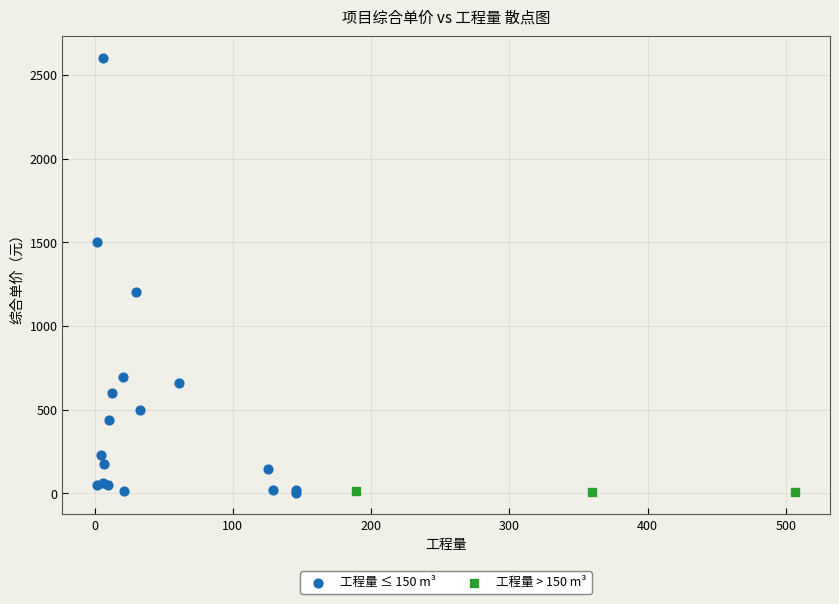

Which series has the largest Y range (max minus min)?

工程量 ≤ 150 m³